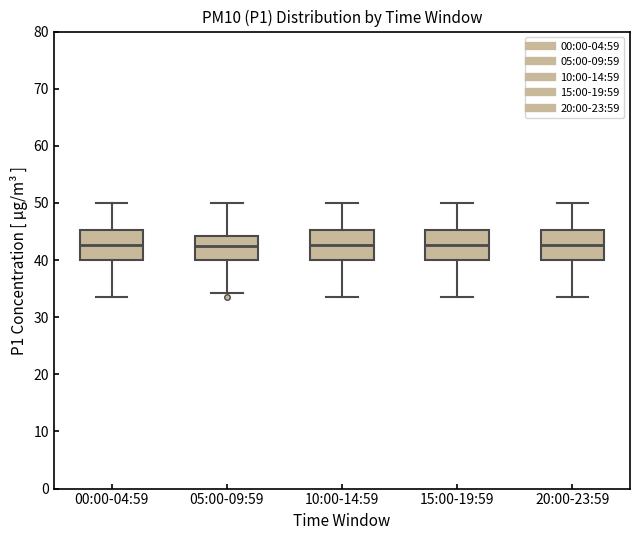

Where does the median line of the box for 00:00-04:59 sit on the y-axis? The values are not printed on the chart, so give them approximately, as read against the axis.

43